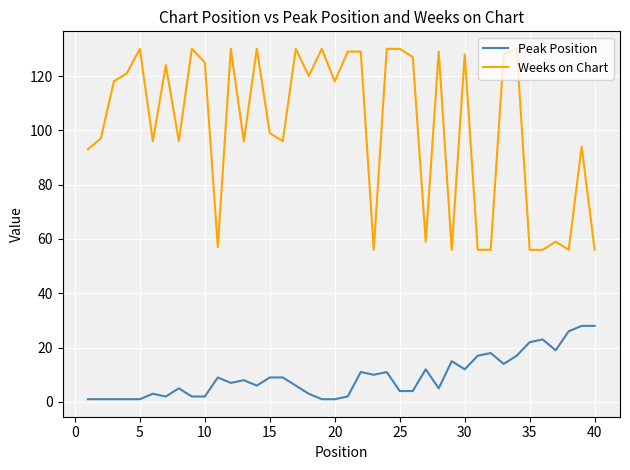

Which series has the widest spread of values?

Weeks on Chart